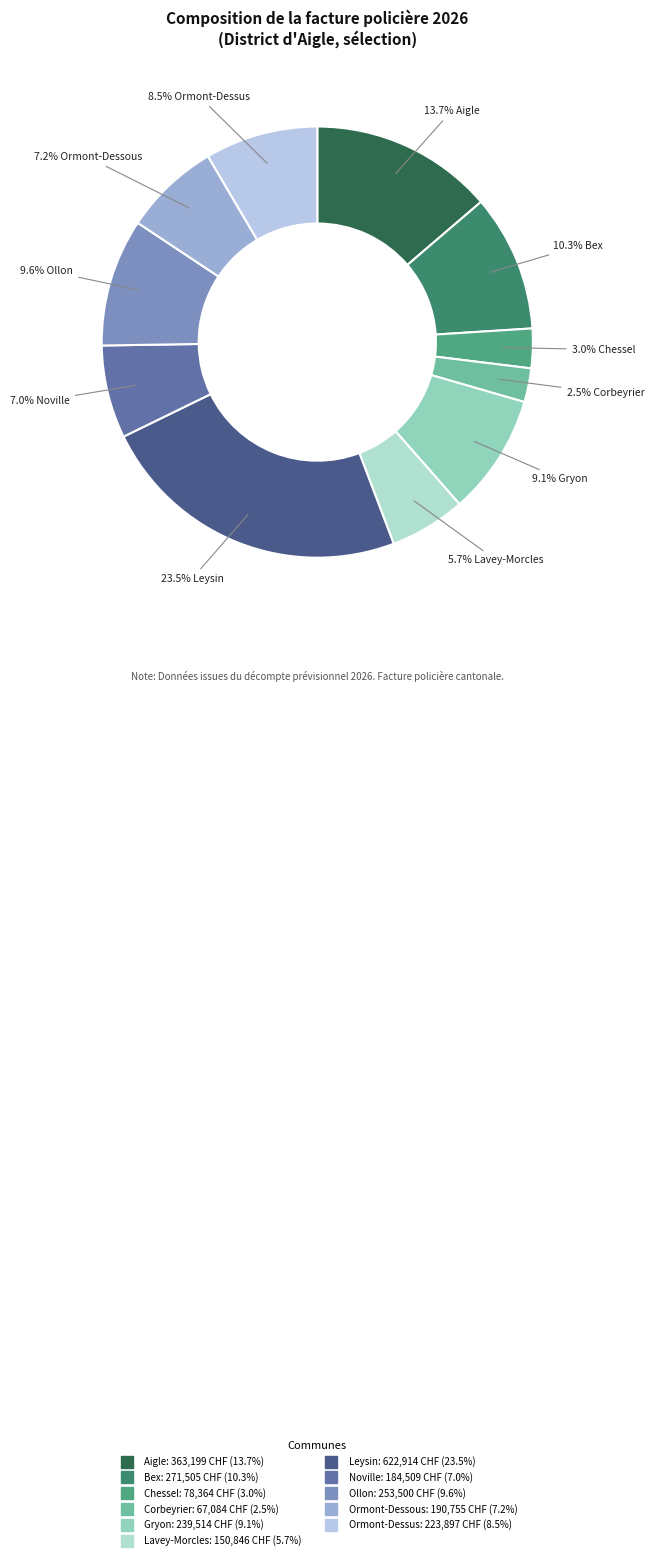

Does Leysin represent more than half of the total?

No